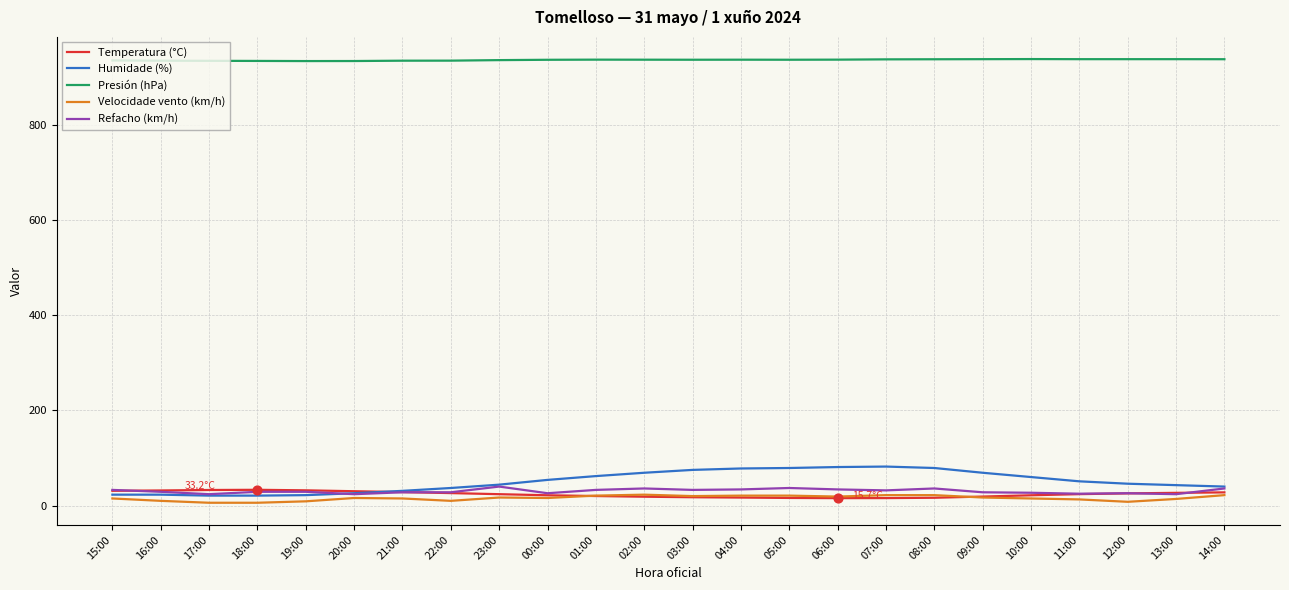

Which series has the widest spread of values?

Humidade (%)